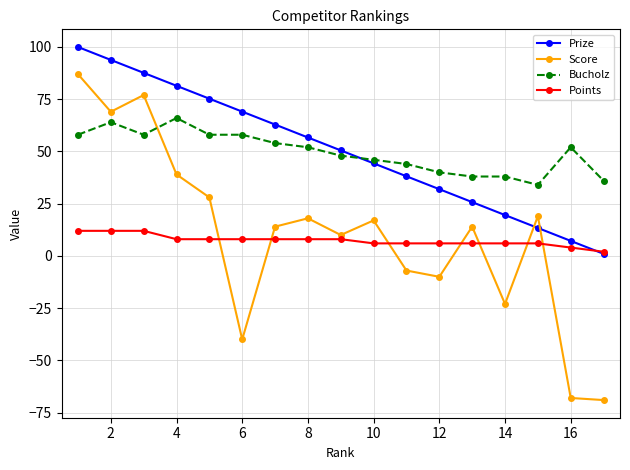

What is the value of the Bucholz point at the 9th from the left?

48.0